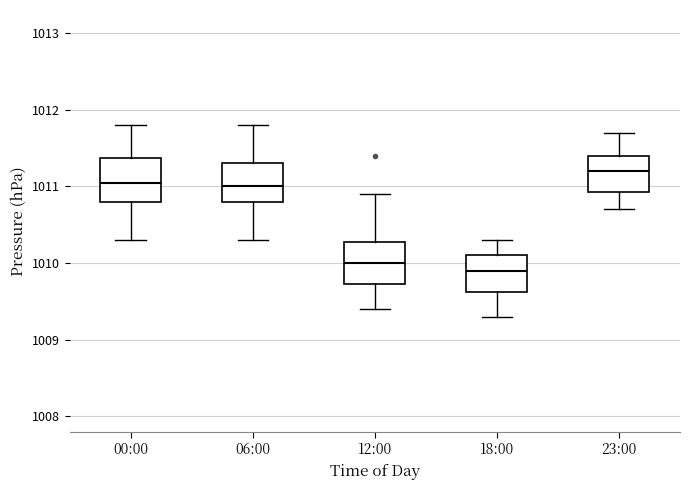

Reading left to right, read every box against the y-axis: the position of its median line, the range the box covers, and the ends of its whiskers. The values are not printed on the chart, so give them approximately, as read against the axis.

00:00: median 1011.1, box 1010.8 to 1011.4, whiskers 1010.3 to 1011.8
06:00: median 1011.0, box 1010.8 to 1011.3, whiskers 1010.3 to 1011.8
12:00: median 1010.0, box 1009.7 to 1010.3, whiskers 1009.4 to 1010.9
18:00: median 1009.9, box 1009.6 to 1010.1, whiskers 1009.3 to 1010.3
23:00: median 1011.2, box 1010.9 to 1011.4, whiskers 1010.7 to 1011.7